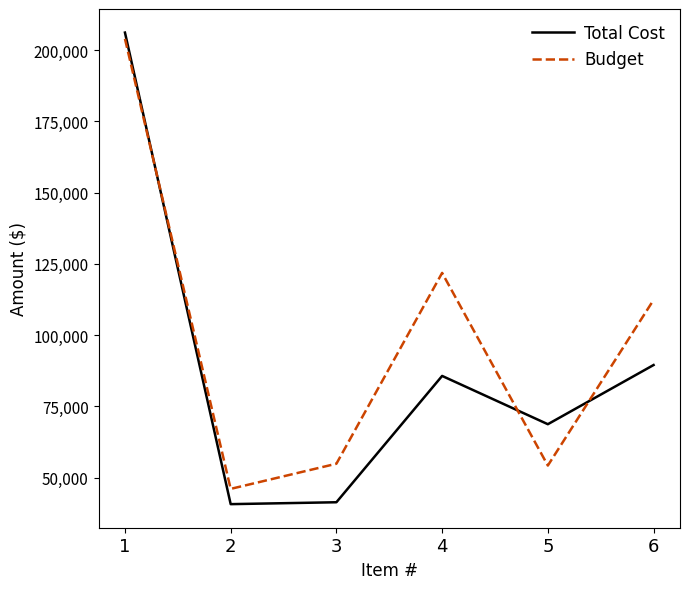

How many categories are shown in the chart?

6